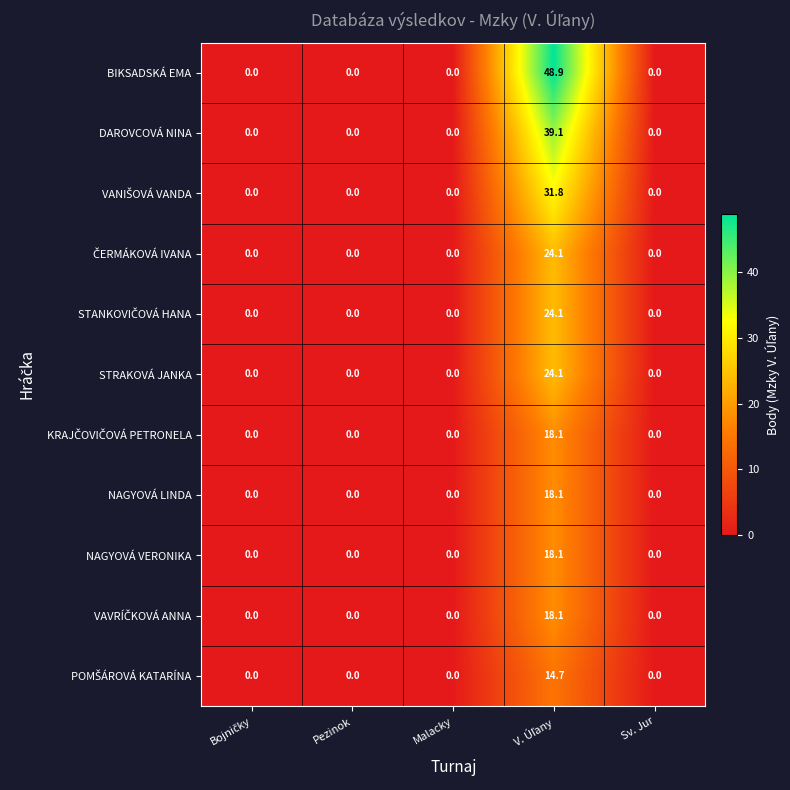

Which series has the largest total across all categories?

BIKSADSKÁ EMA